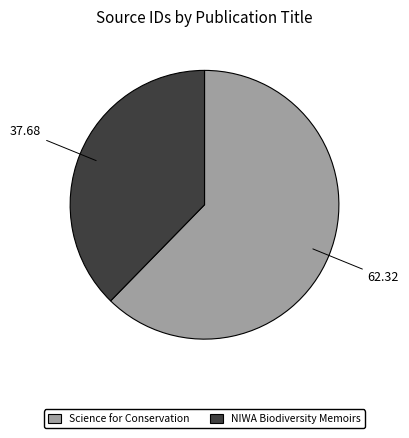

Which category accounts for the majority?

Science for Conservation